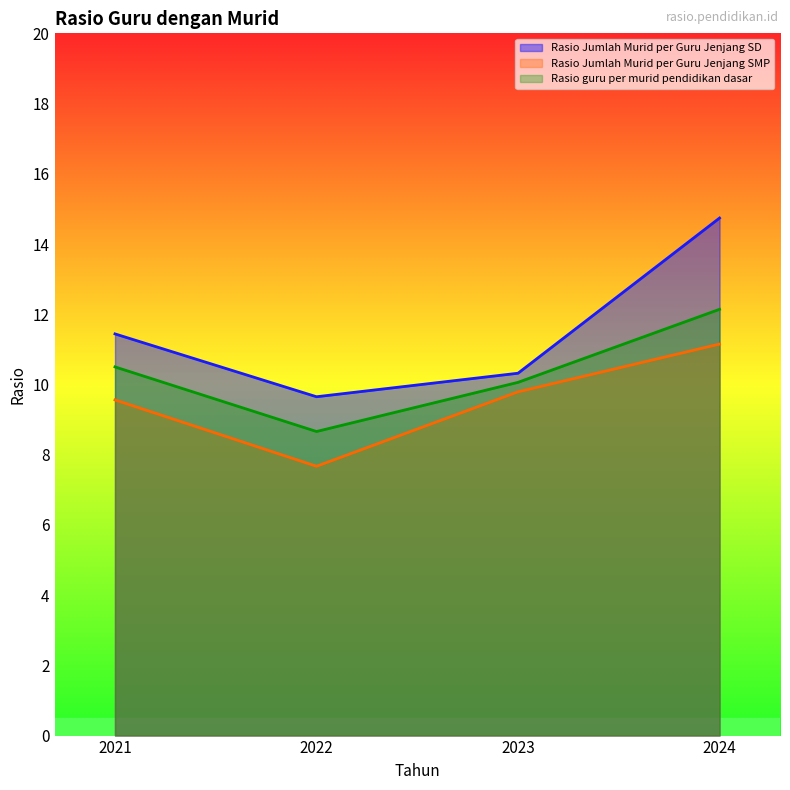

Where is Rasio guru per murid pendidikan dasar nearest to the value 10?

2023